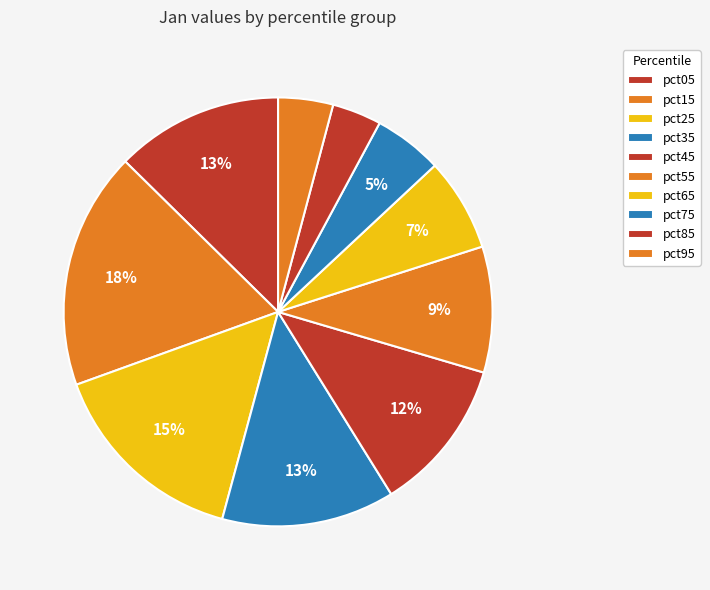

Count the number of slices in the pie.

10